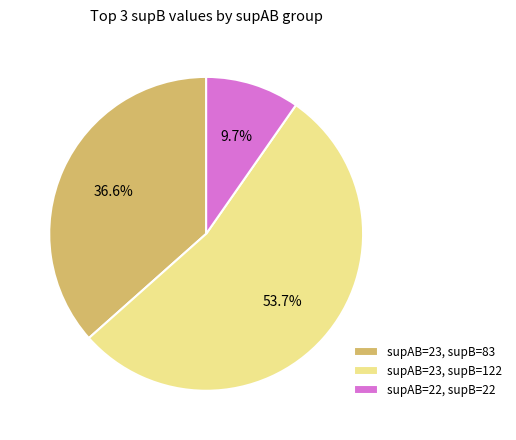

What is the ratio of the value at supAB=22, supB=22 to the value at supAB=23, supB=83?

0.3